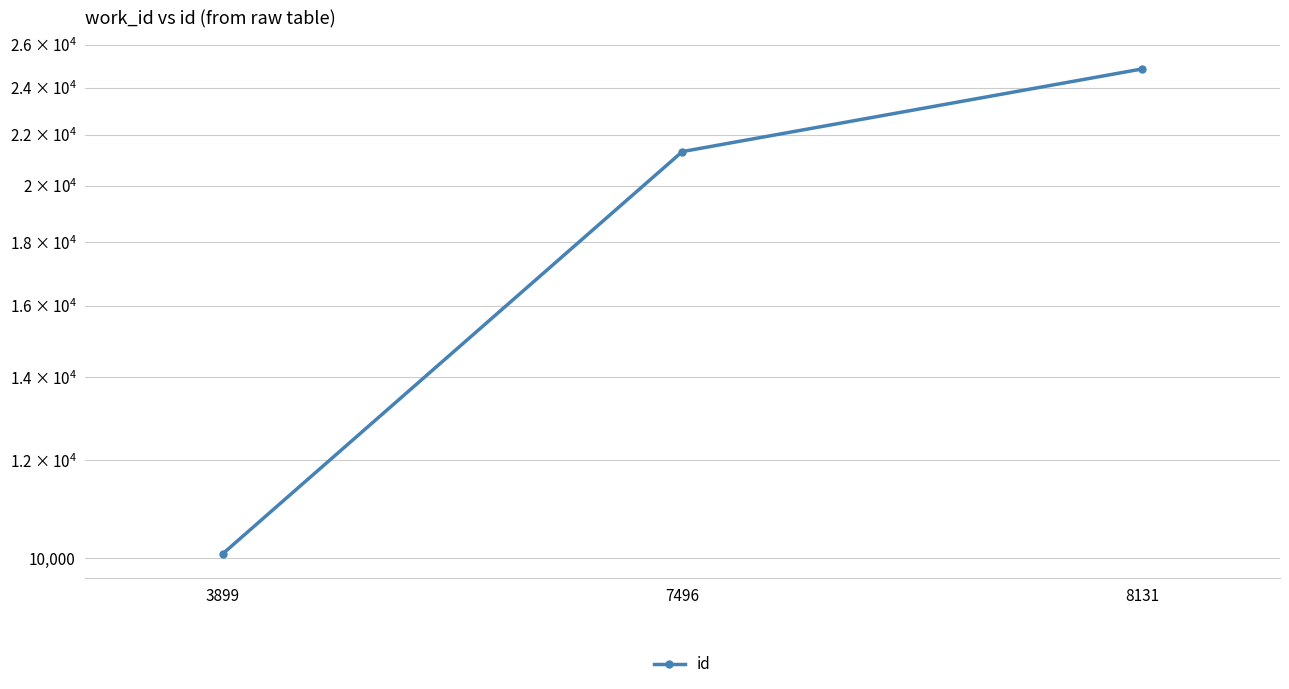

The value at 8131 is 24857. True or false?

True